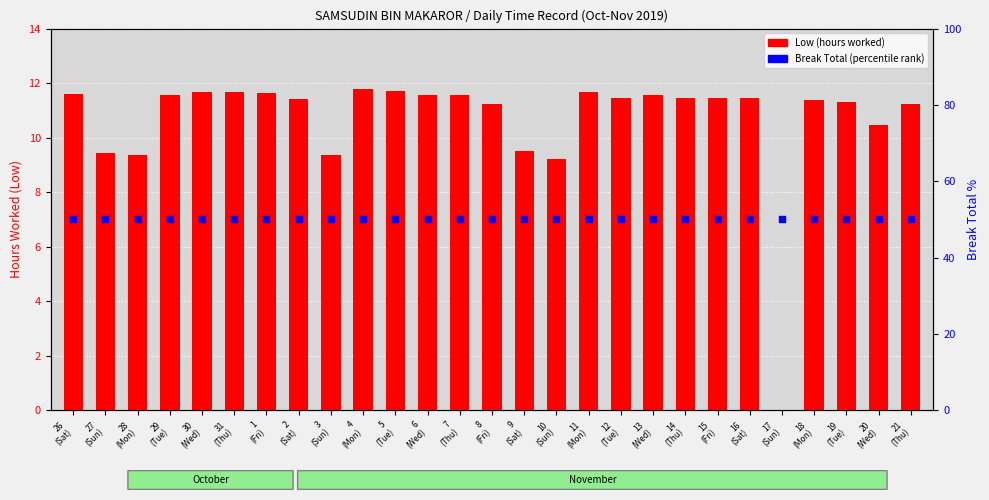

What are all the series names shown in the legend?

Low (hours worked), Break Total (percentile rank)